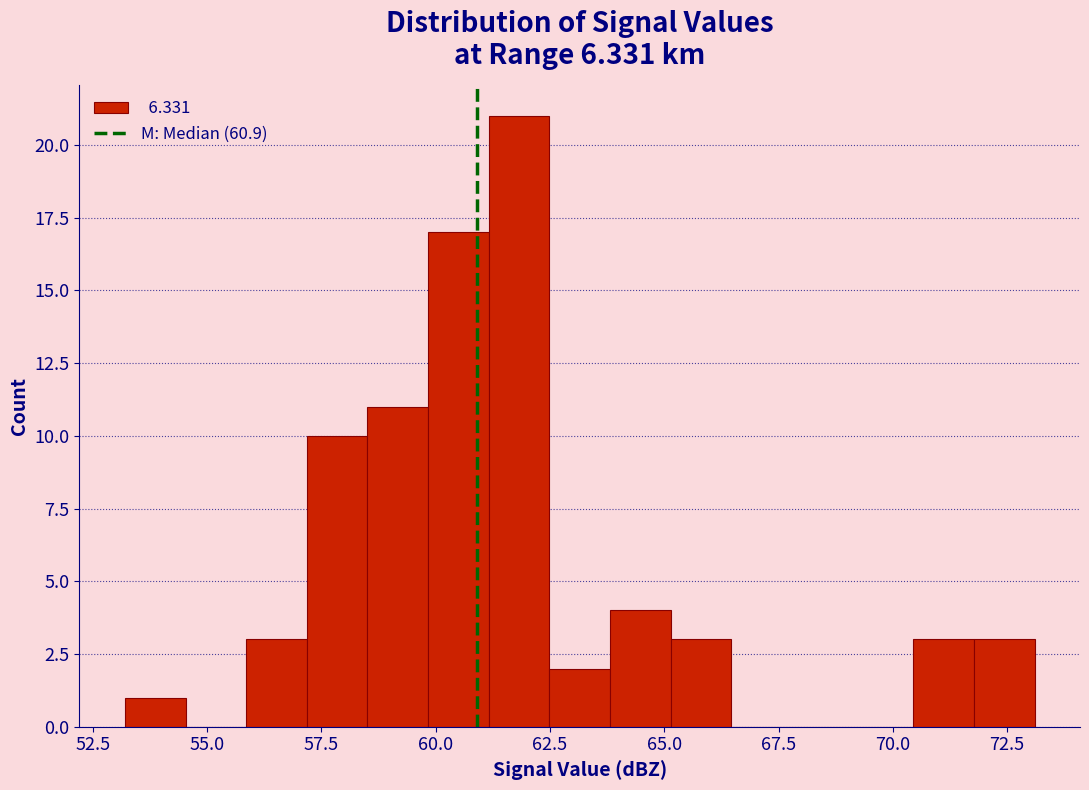

Read against the x-axis, roughly where is the centre of the tallest bar?

62.0